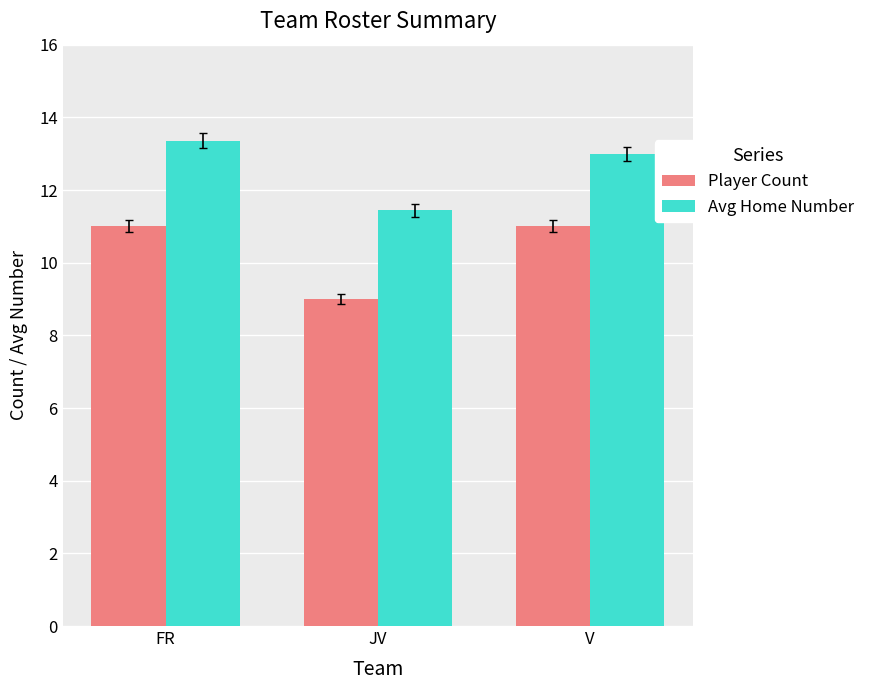

What is the difference between the highest and lowest values at FR?

2.4